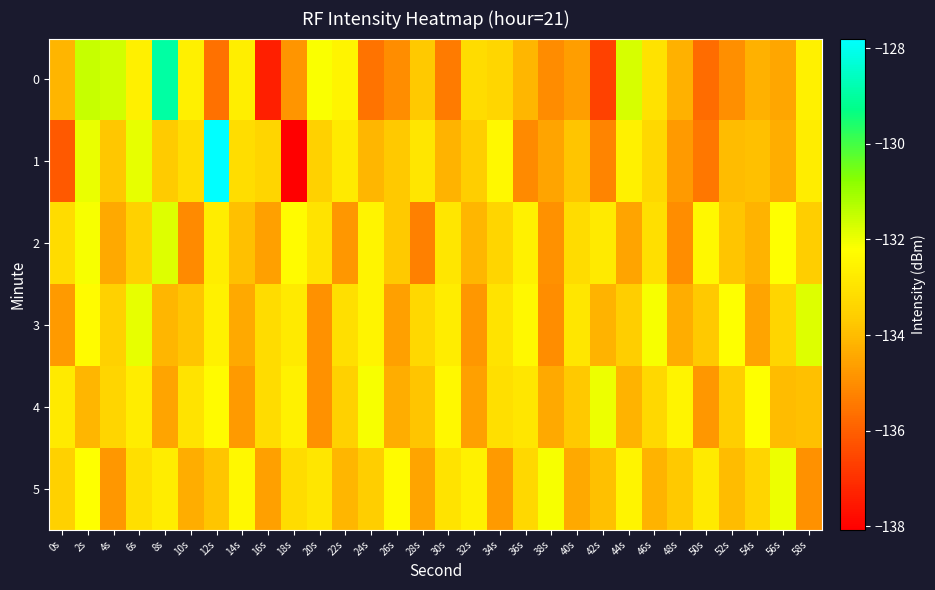

Which label corresponds to the smallest value in the chart?

18s